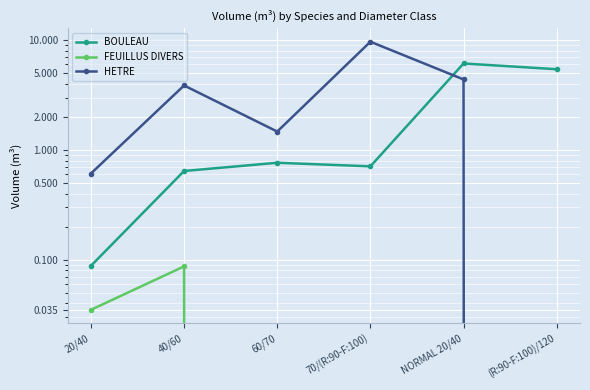

What is the label of the 3rd point from the right?

70/(R:90-F:100)